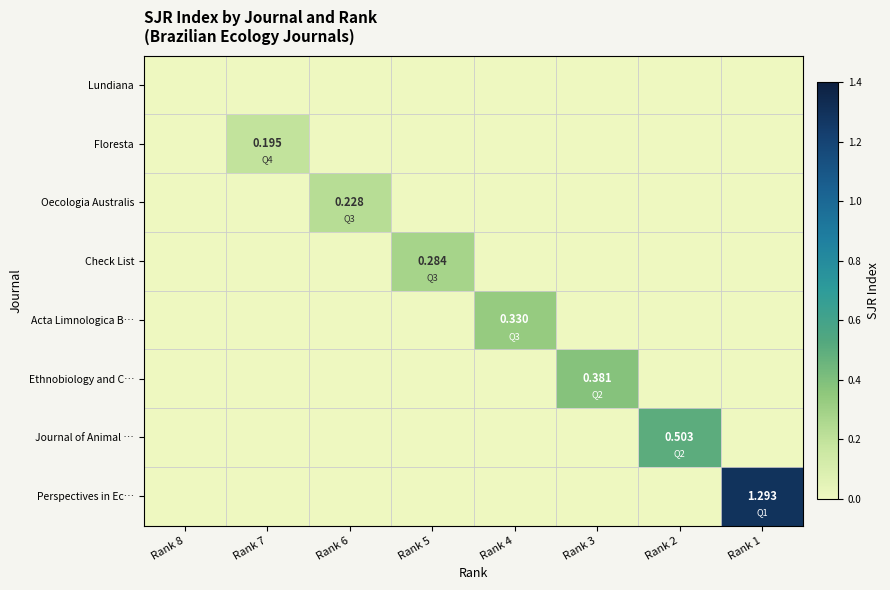

What is the difference between the Perspectives in Ec… values at Rank 1 and Rank 5?

1.3